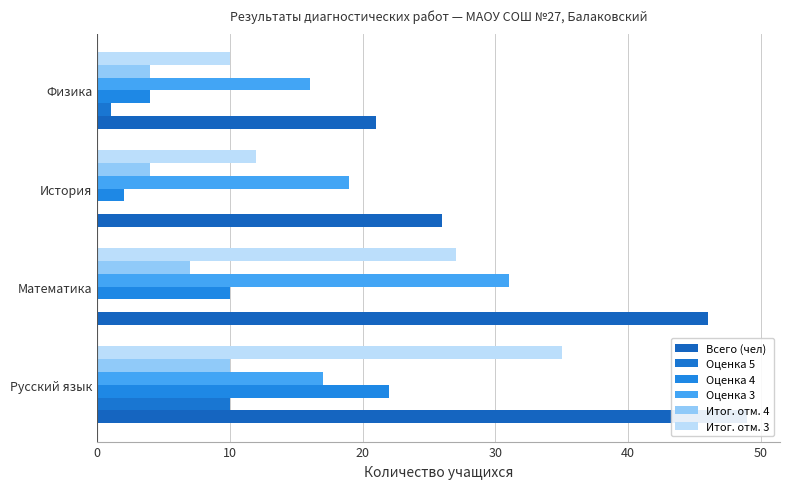

The Итог. отм. 3 series shows 3 at История. True or false?

False